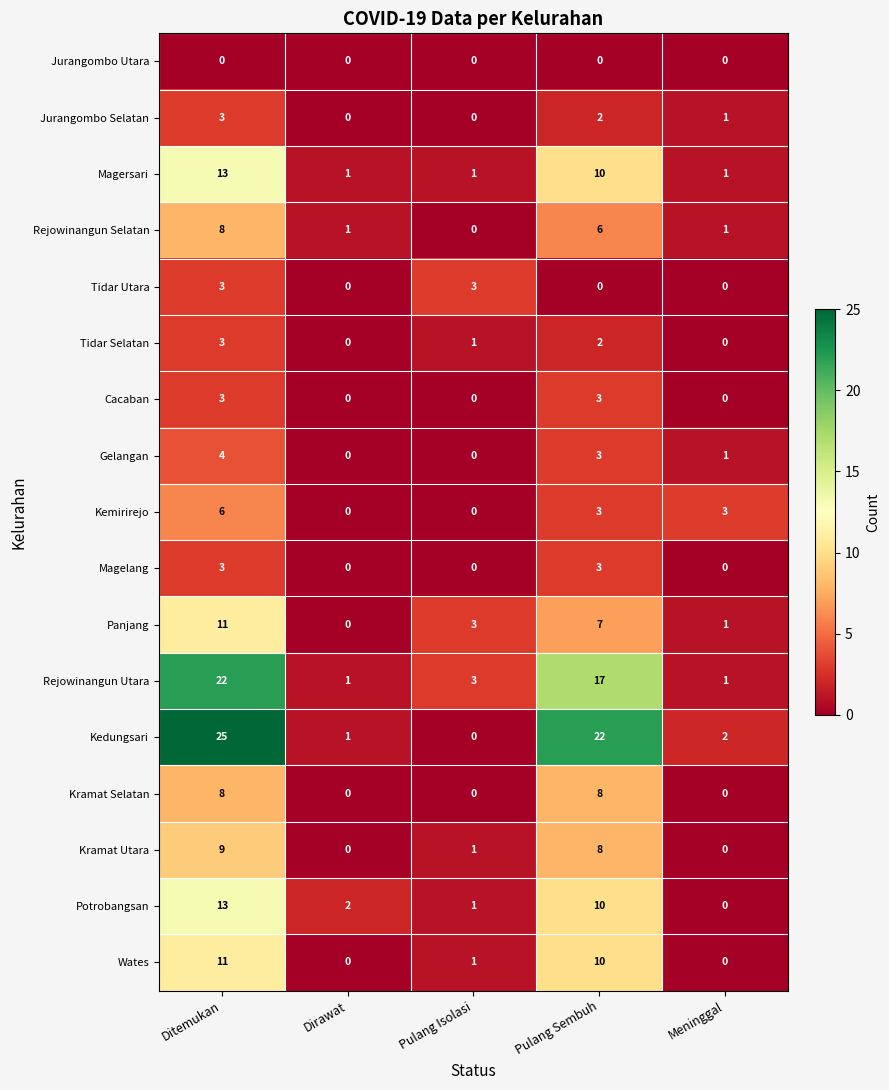

Which series has the largest total across all categories?

Kedungsari